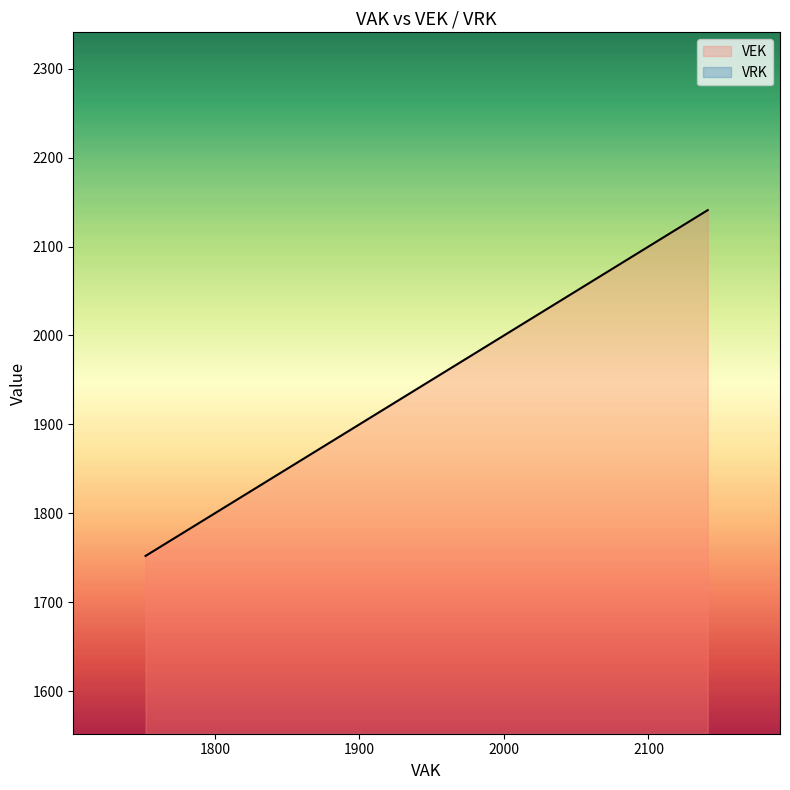

Does the chart have visible grid lines?

No